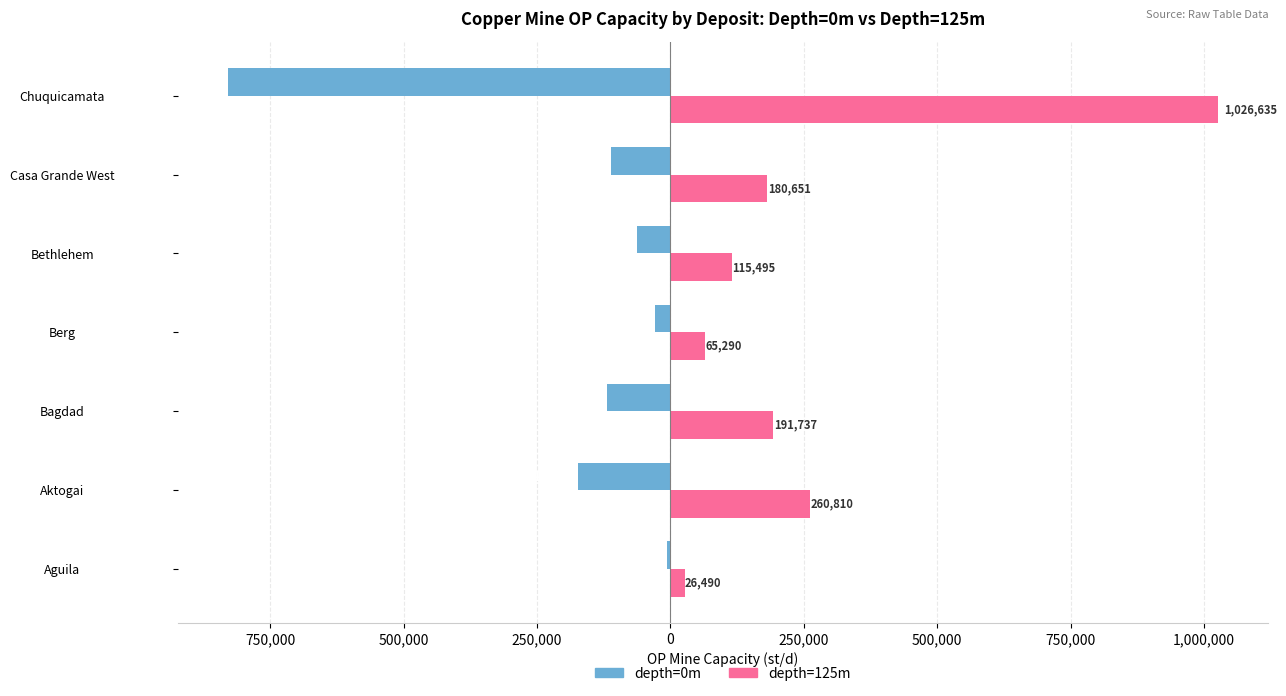

Reading left to right, transcribe all the data shown in this chart.

depth=0m: -6628.4	-173184.9	-119094.3	-28525.5	-62480.2	-110618.3	-829342.2
depth=125m: 26489.8	260809.5	191737.3	65290.3	115495.2	180651.1	1026635.1